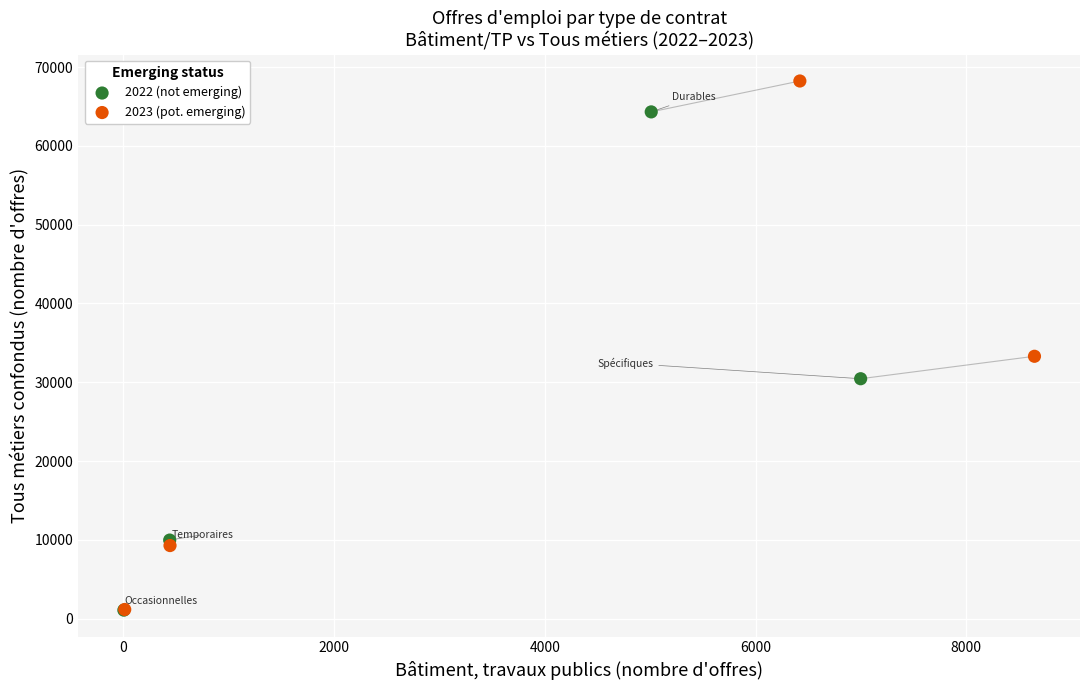

Which series contains the highest Y value?

2023 (pot. emerging)